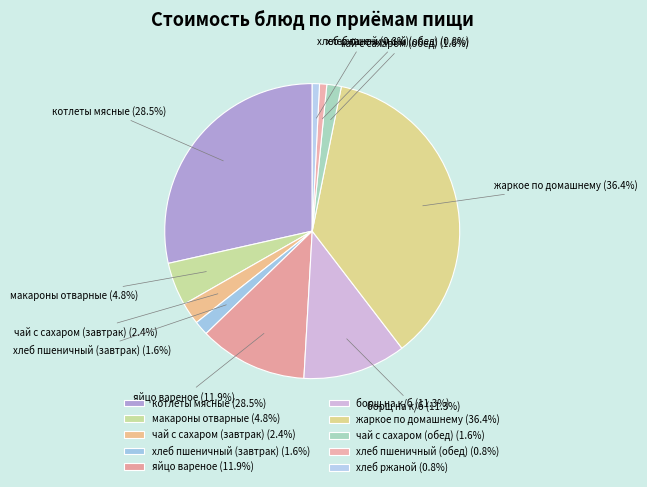

How many segments does this pie chart have?

10